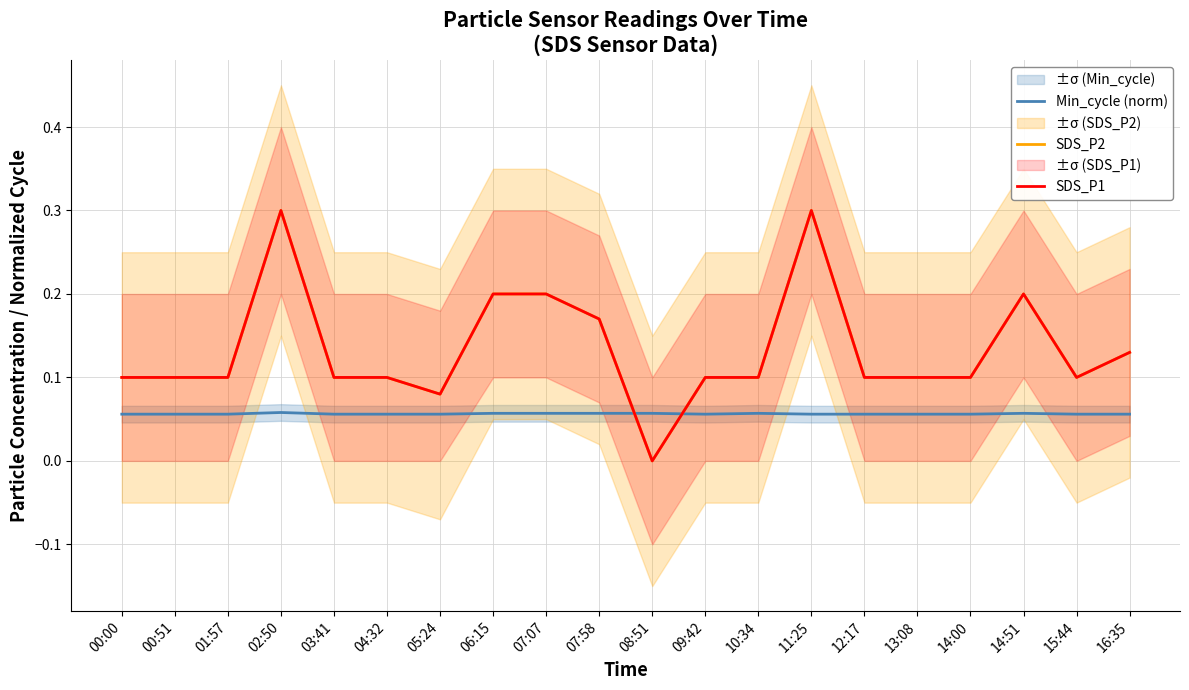

Which series has the widest spread of values?

SDS_P2